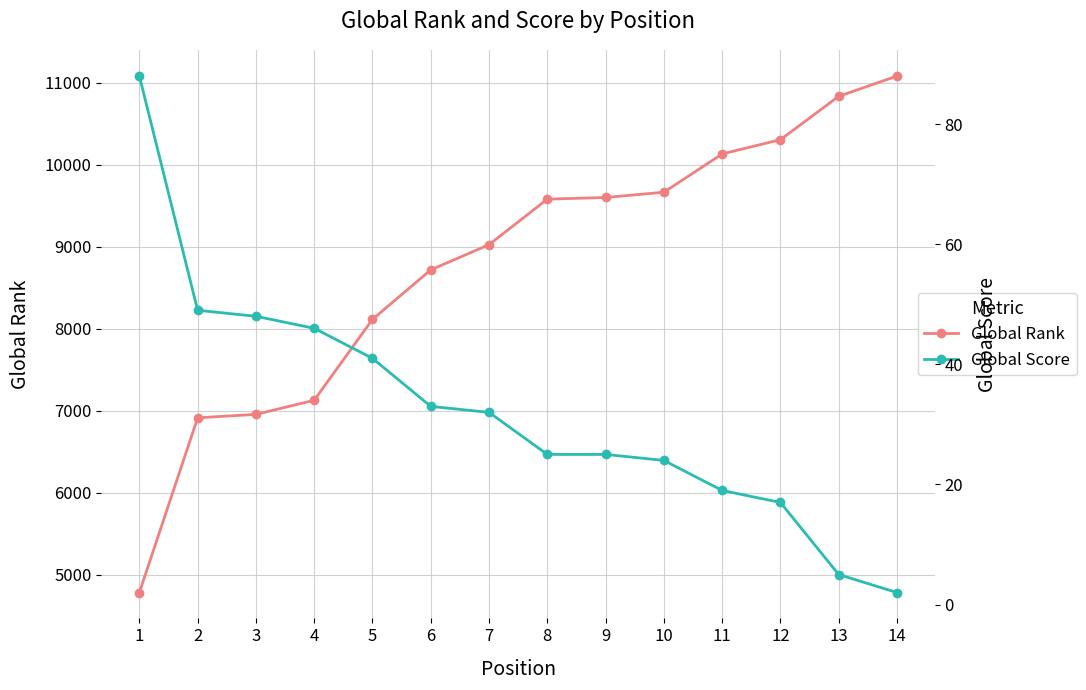

True or false: Global Score has more than 0 interior local peaks.

False